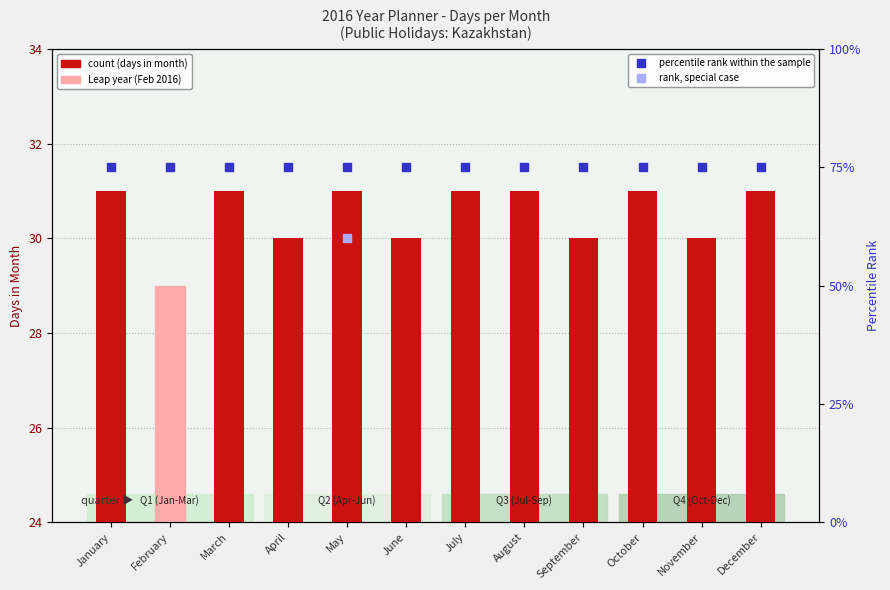

Which series reaches the minimum Y coordinate?

count